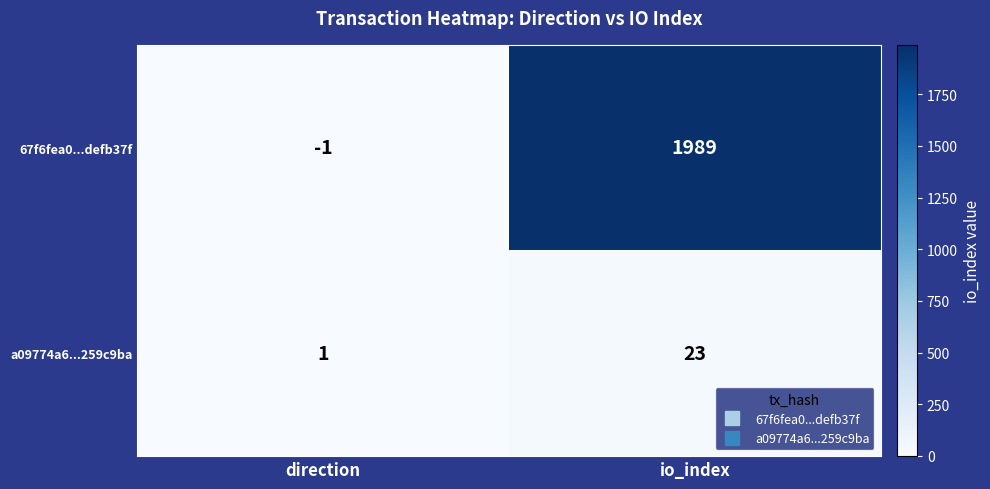

Rank the series at io_index from highest to lowest value.

67f6fea0...defb37f, a09774a6...259c9ba